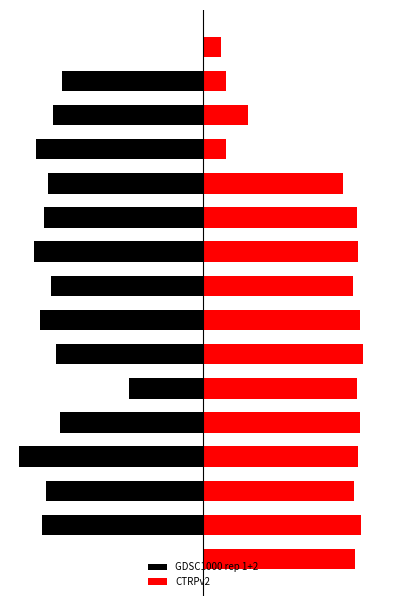

List the series in order of their overall mean, highest first.

CTRPv2, GDSC1000 rep 1+2